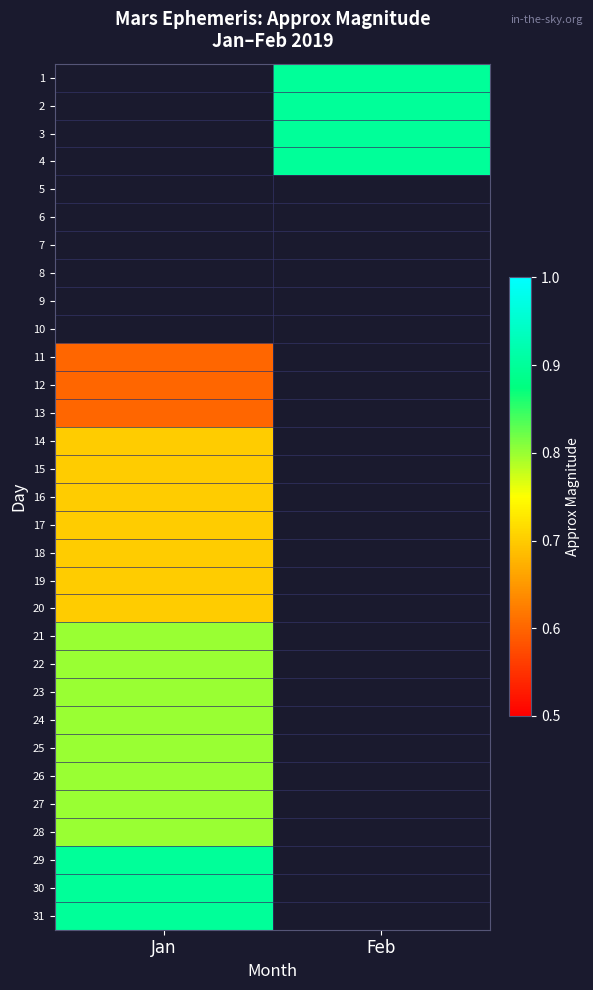

Is the value of 5 at Jan greater than the value of 2 at Jan?

No